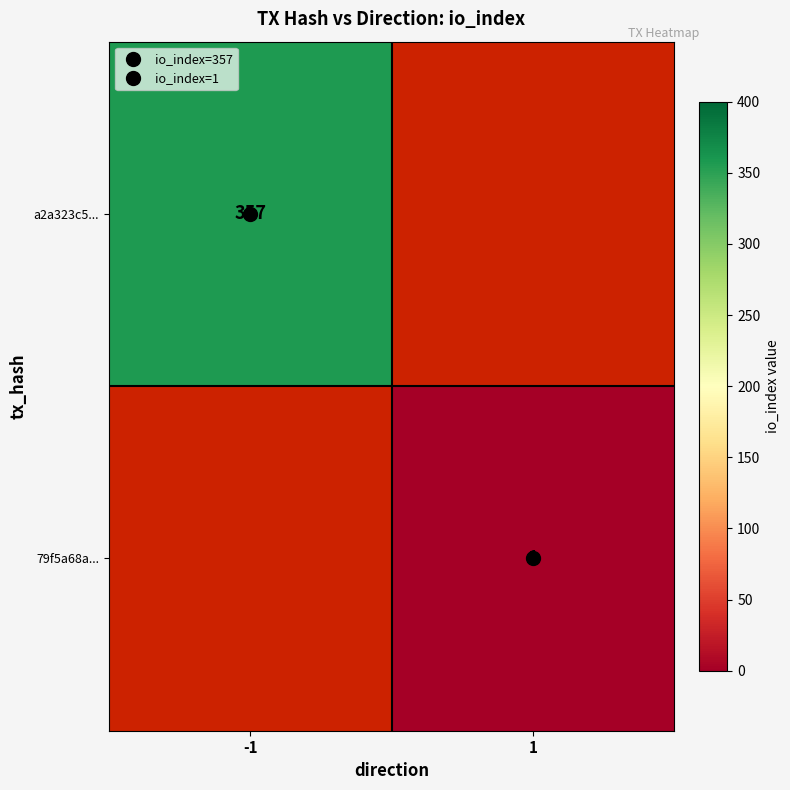

The 79f5a68a... series shows 1.0 at 1. True or false?

True